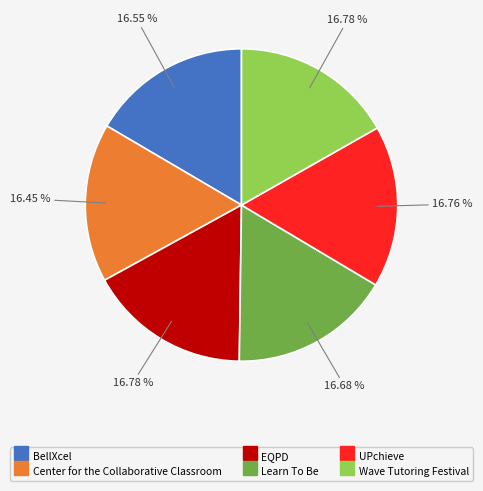

Is it true that Center for the Collaborative Classroom is 16% of the pie?

True